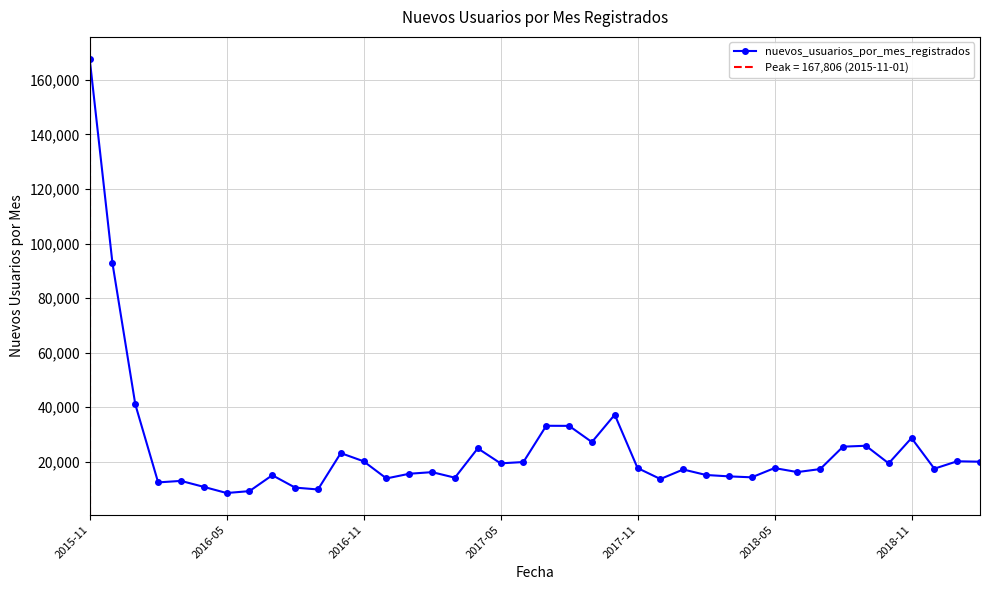

What is the minimum value for nuevos_usuarios_por_mes_registrados?

8507